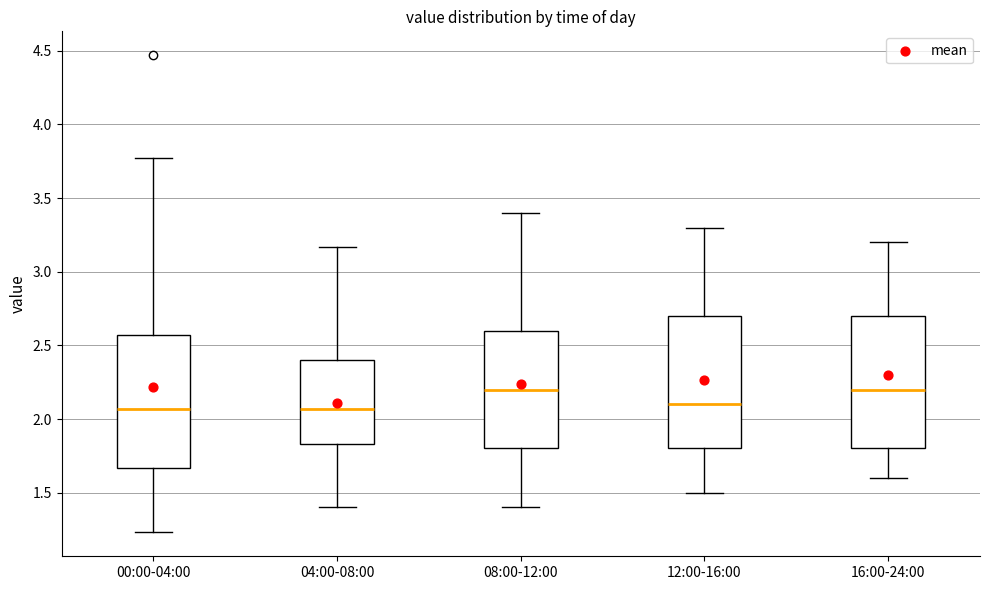

Where is the lower edge of the box for 08:00-12:00 on the y-axis? The values are not printed on the chart, so give them approximately, as read against the axis.

1.80